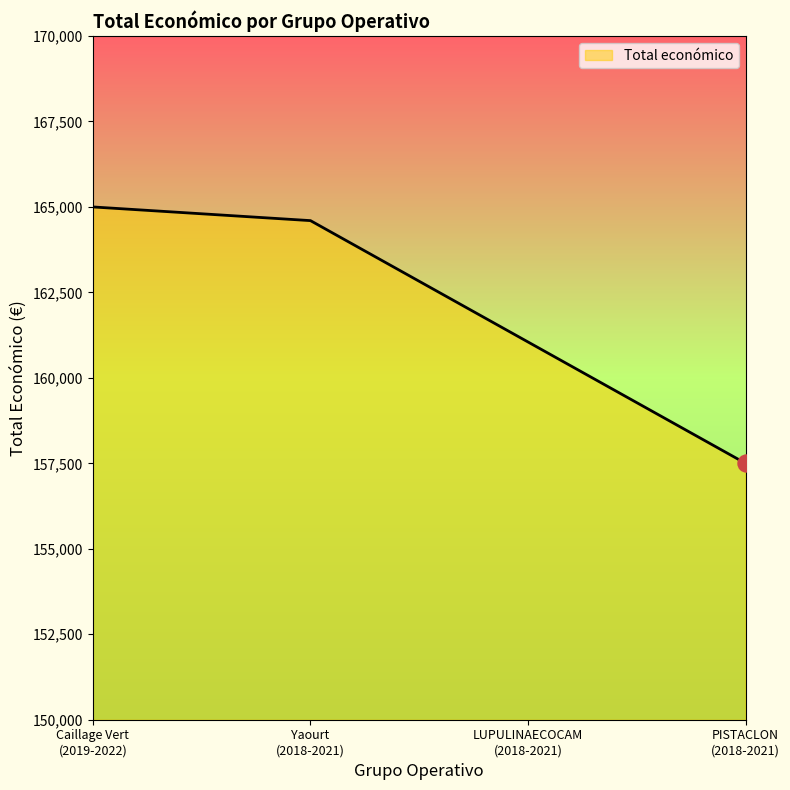

What is the average value?

162038